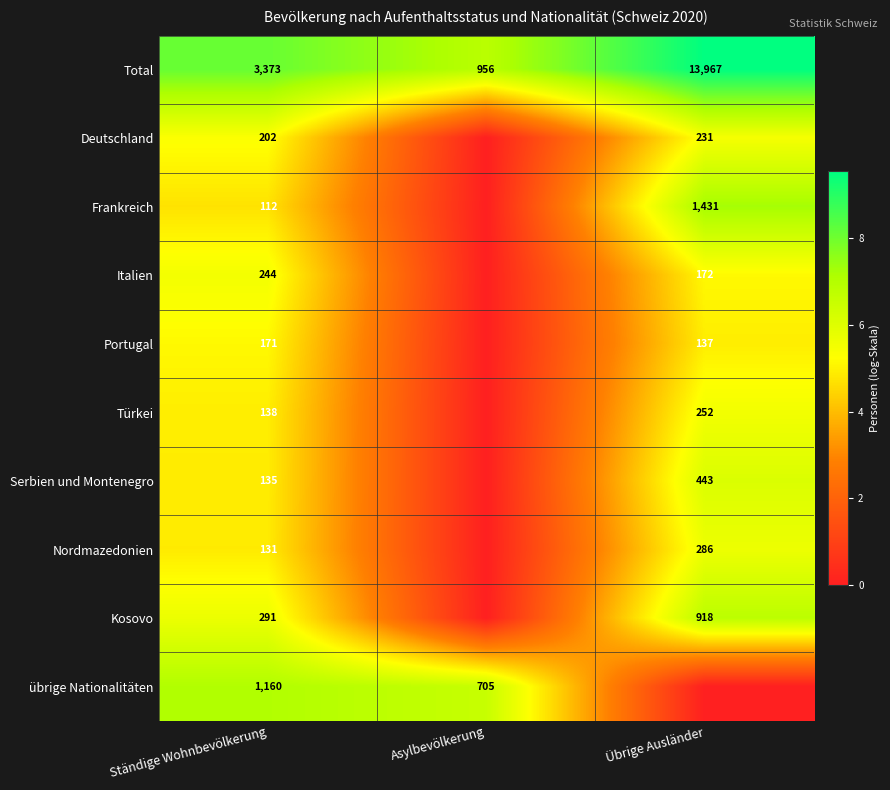

What is the total value across all series at Ständige Wohnbevölkerung?

56.3